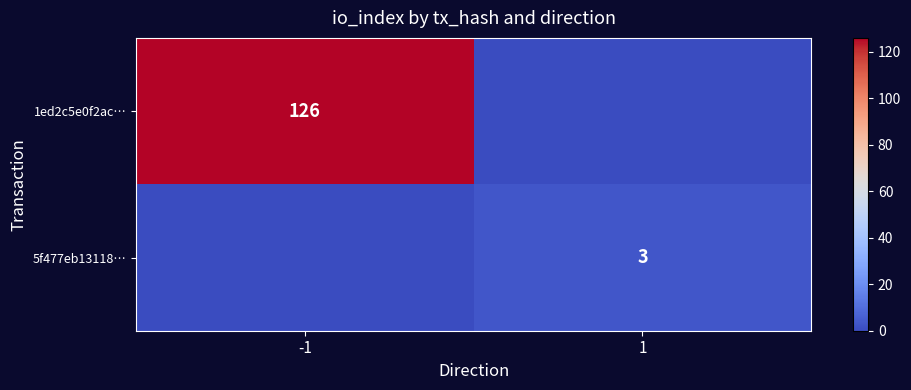

True or false: 1ed2c5e0f2ac… has a value of 126 at -1.

True